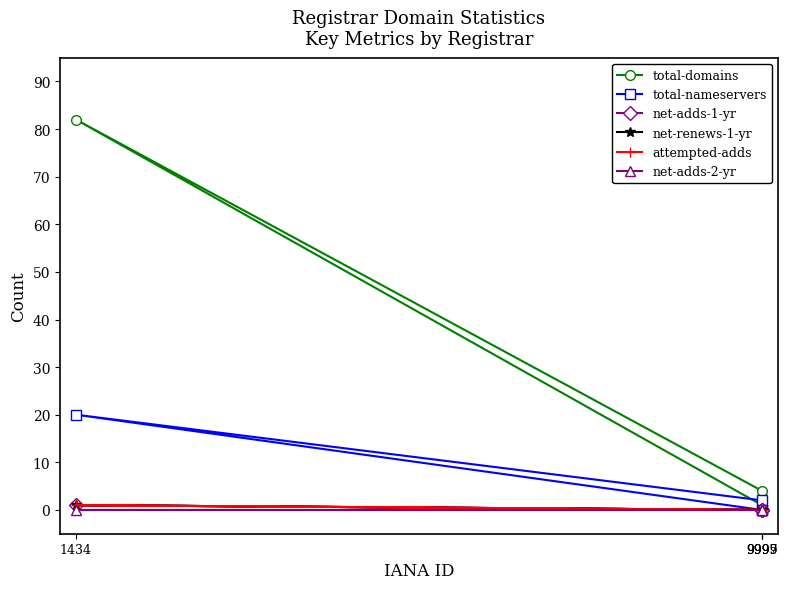

How many values in net-adds-1-yr are above zero?

1